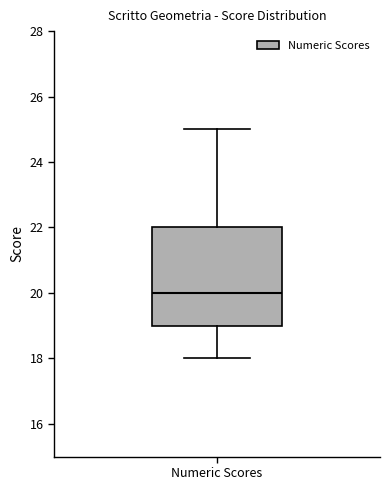

Read this box plot against the y-axis: the position of the median line, the range covered by the box, and the ends of both whiskers. The values are not printed on the chart, so give them approximately, as read against the axis.

median 20, box 19 to 22, whiskers 18 to 25